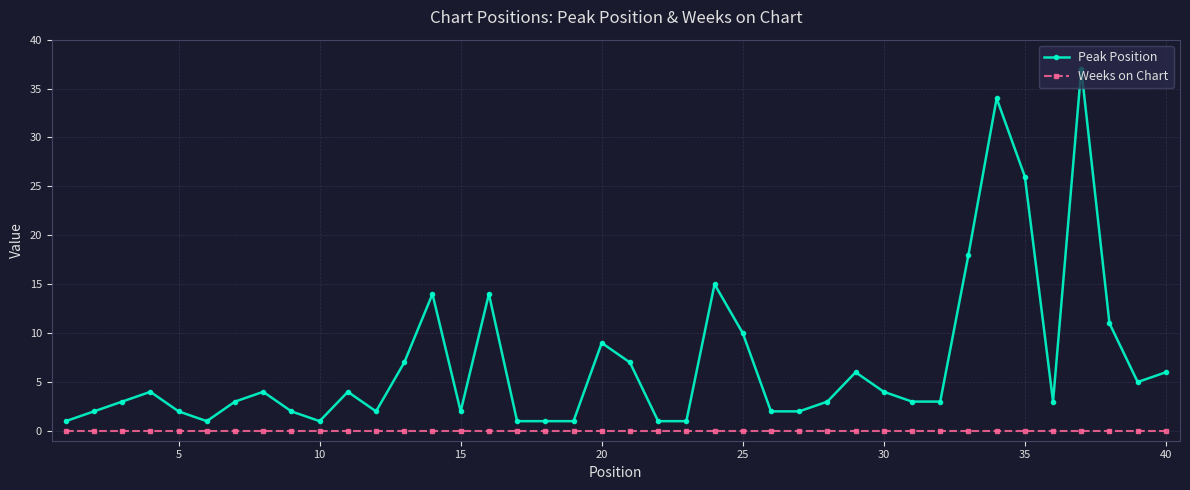

Which series has the widest spread of values?

Peak Position